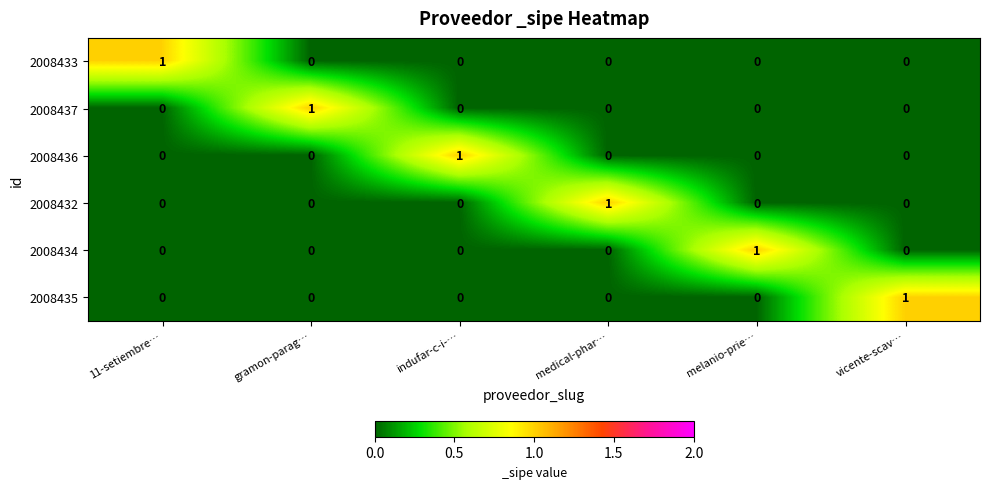

Is the value of 2008432 at medical-phar… greater than the value of 2008436 at melanio-prie…?

Yes